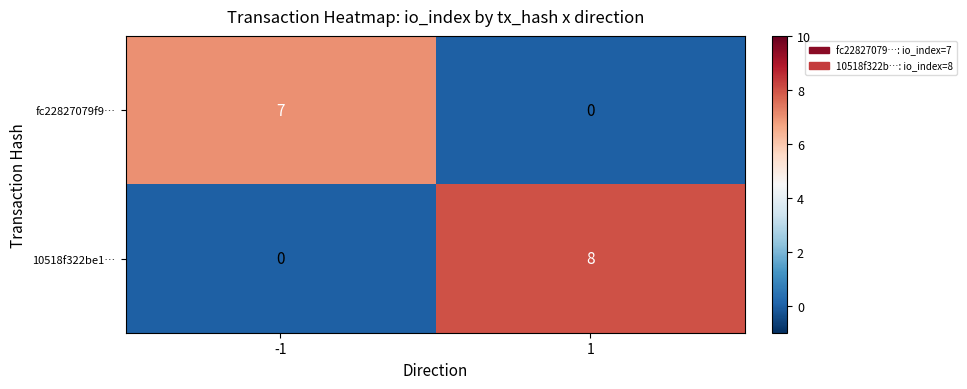

What is the maximum value shown in the chart?

8